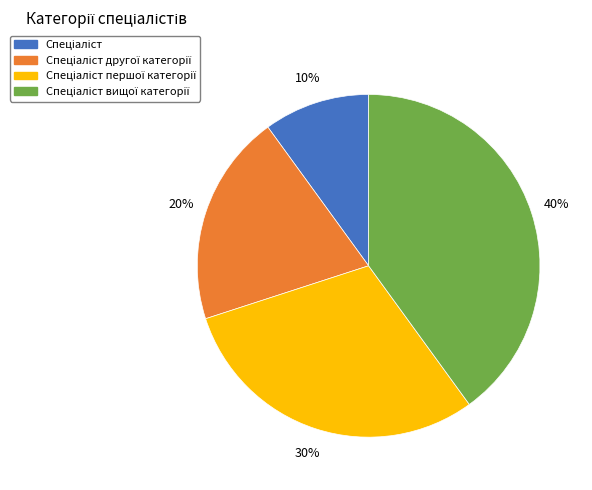

Does any single category account for the majority?

No